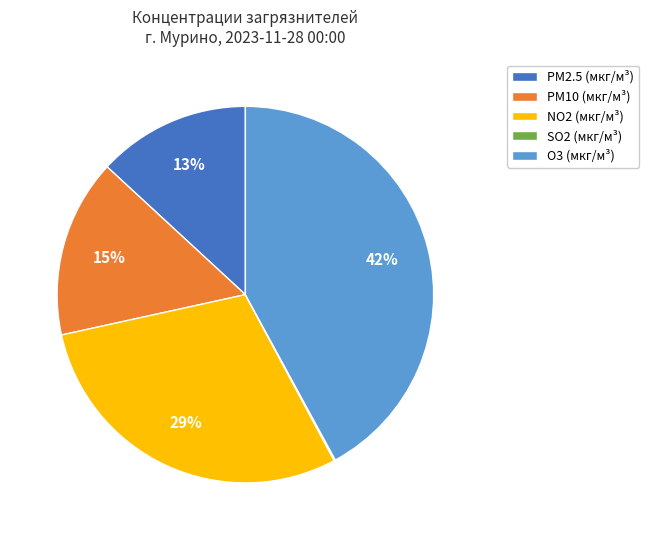

Between PM10 (мкг/м³) and PM2.5 (мкг/м³), which is larger?

PM10 (мкг/м³)